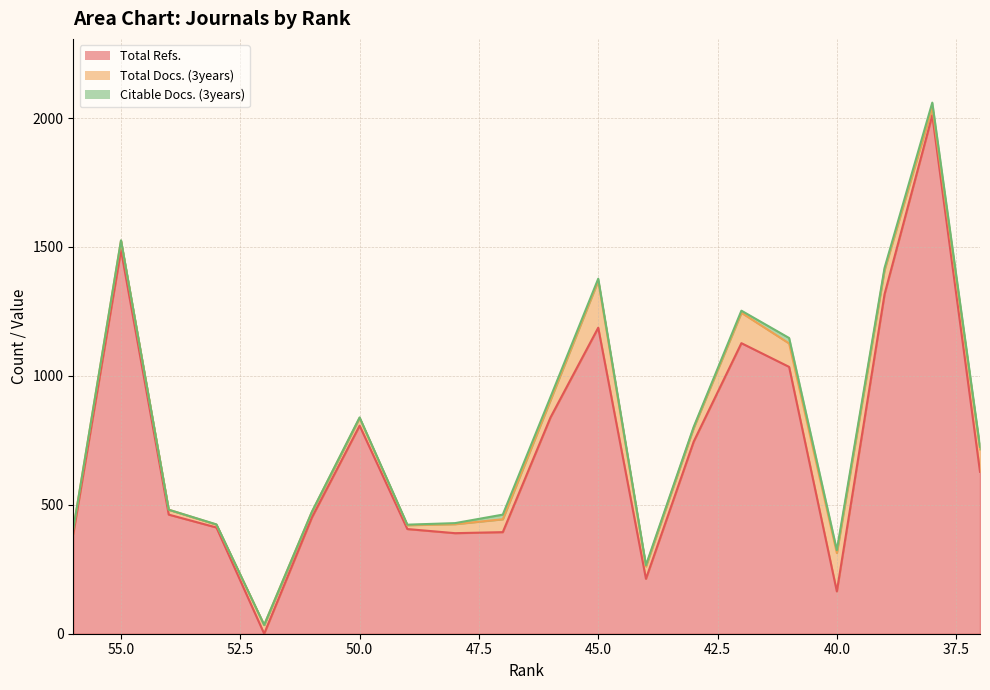

Reading left to right, transcribe all the data shown in this chart.

Total Refs.: 56=388	55=1488	54=462	53=412	52=0	51=451	50=807	49=406	48=390	47=394	46=839	45=1187	44=213	43=745	42=1127	41=1035	40=164	39=1317	38=2011	37=628
Total Docs. (3years): 56=18	55=36	54=19	53=11	52=34	51=21	50=30	49=15	48=35	47=50	46=67	45=182	44=48	43=53	42=118	41=91	40=149	39=94	38=32	37=87
Citable Docs. (3years): 56=0	55=2	54=0	53=1	52=0	51=1	50=2	49=2	48=4	47=18	46=12	45=8	44=5	43=4	42=8	41=21	40=11	39=8	38=17	37=10